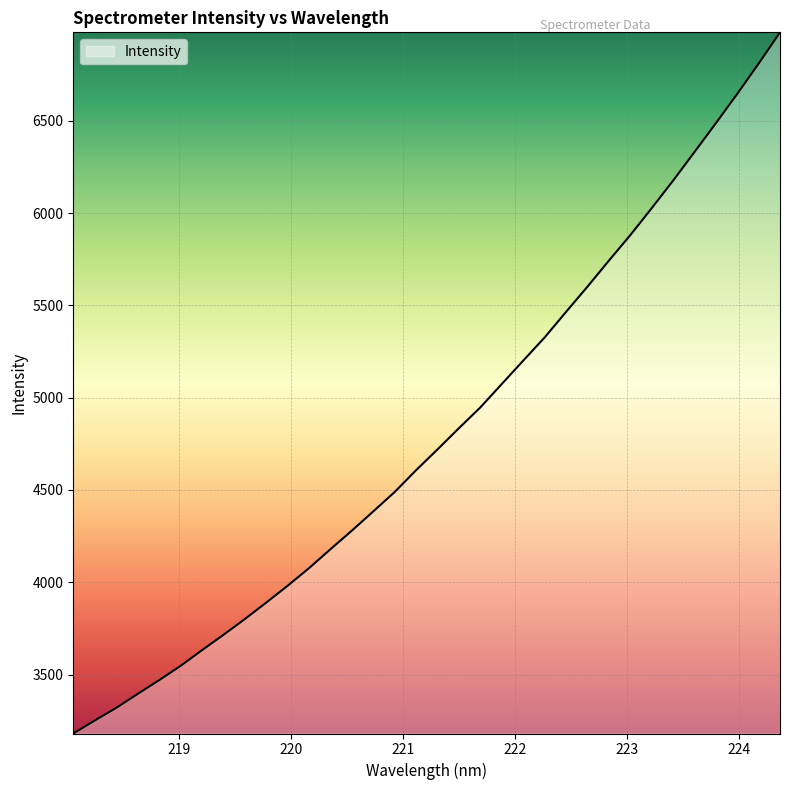

What is the smallest value displayed?

3181.0